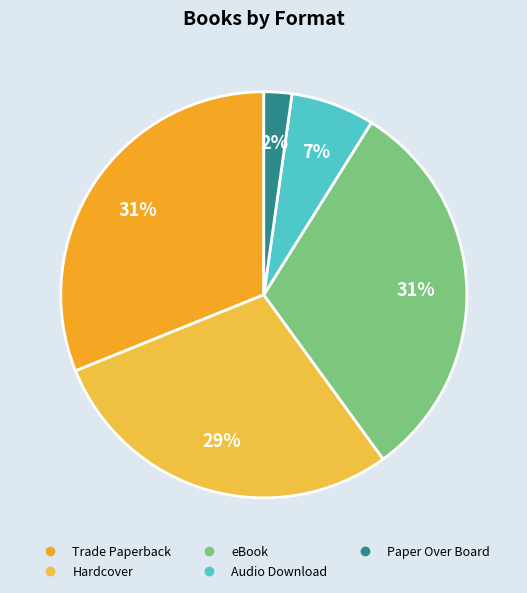

To the nearest percent, what percentage of the pie is Paper Over Board?

2%